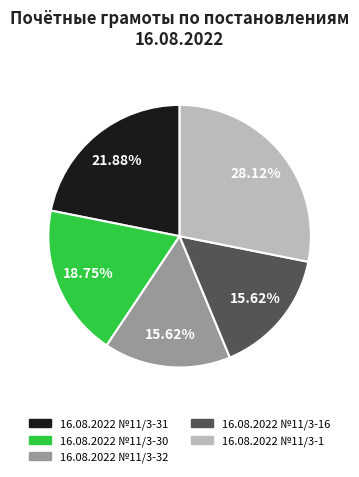

Is there a majority slice in this chart?

No